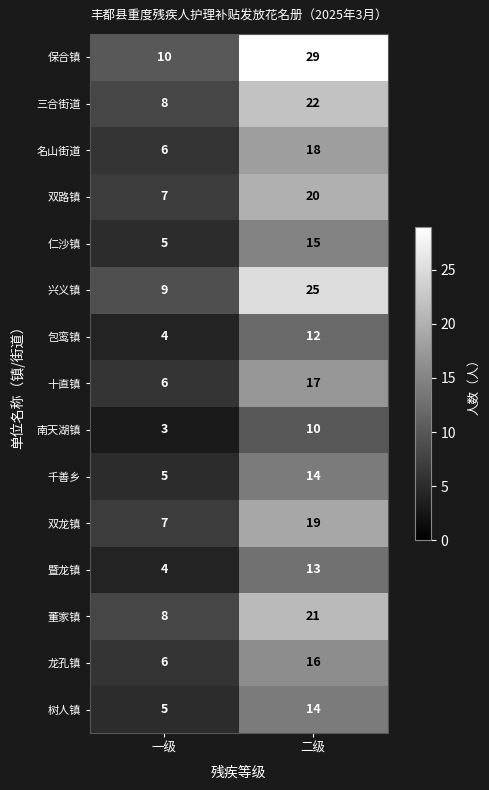

What is the sum of all 南天湖镇 values?

13